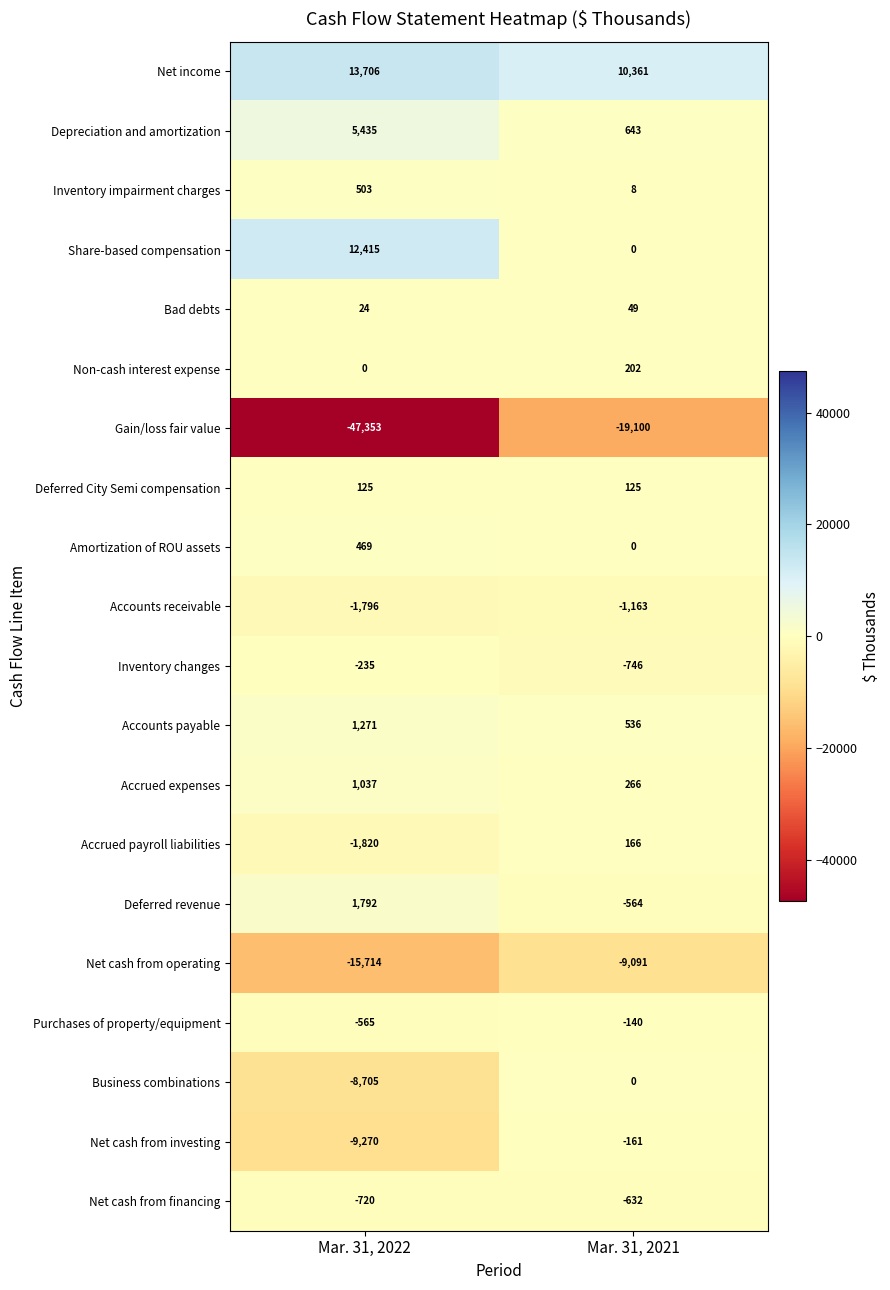

What is the smallest value displayed?

-47353